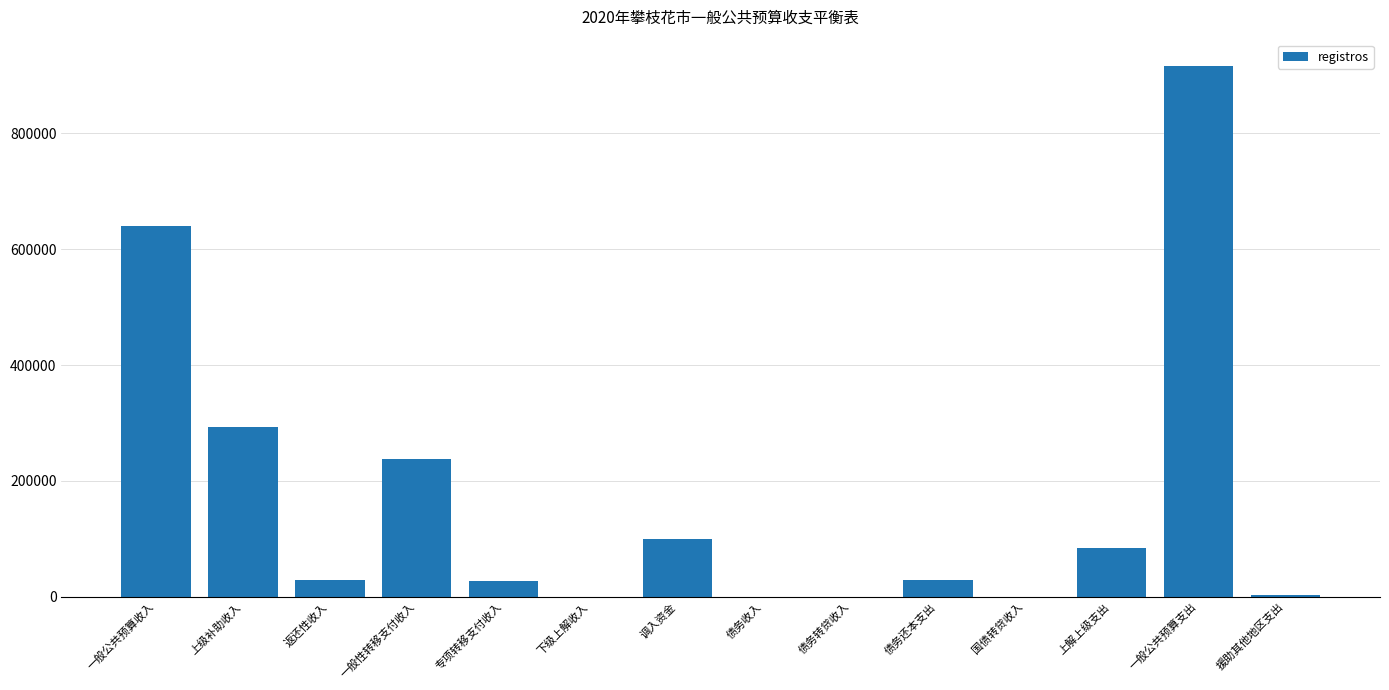

True or false: the data shows 0 at 国债转贷收入.

True